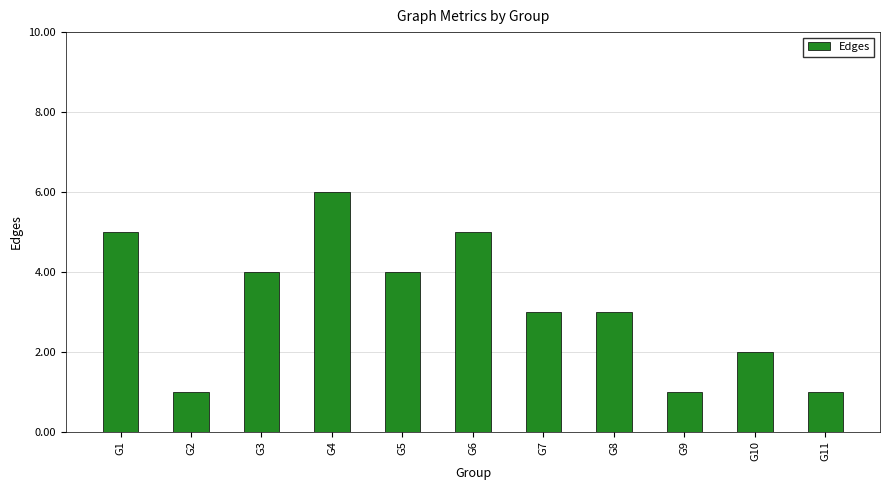

The value at G1 is 5. True or false?

True